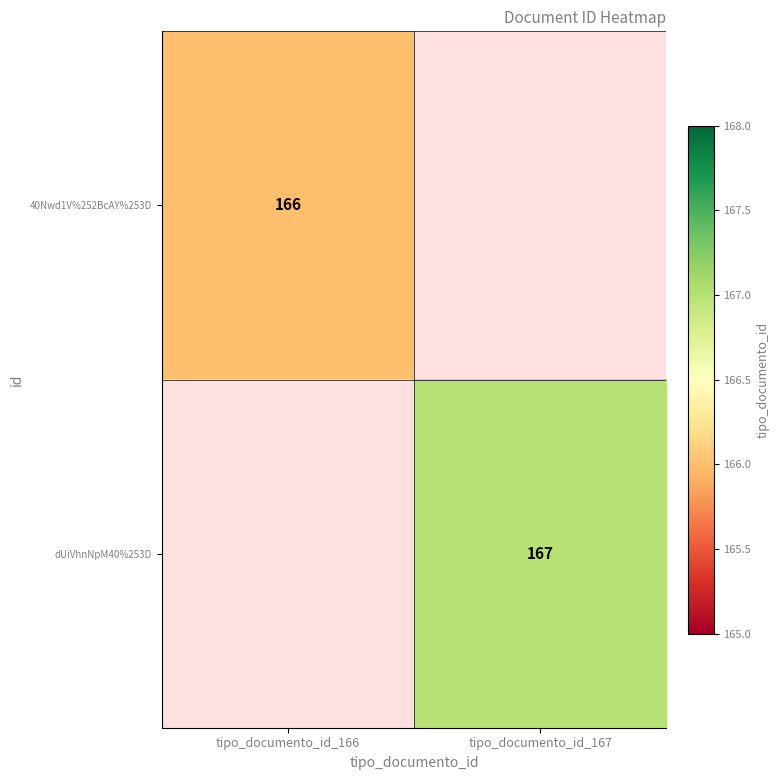

The 40Nwd1V%252BcAY%253D series shows 166 at tipo_documento_id_166. True or false?

True